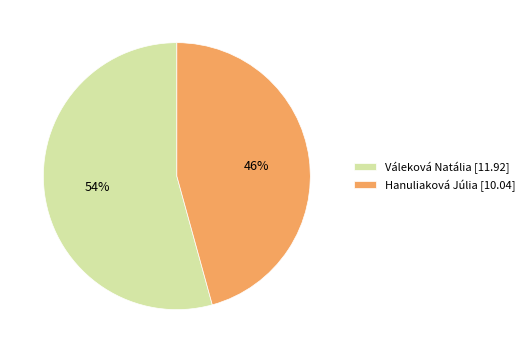

Rank the categories by value from lowest to highest.

Hanuliaková Júlia, Váleková Natália